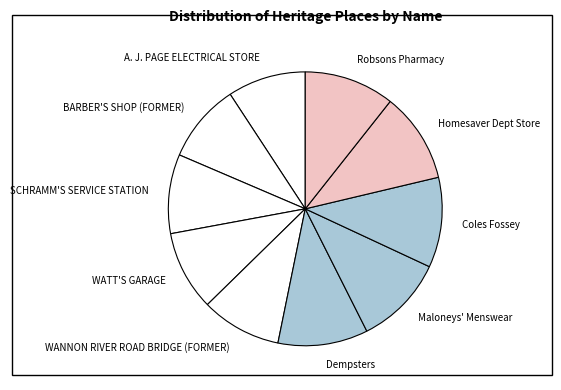

How many segments does this pie chart have?

10